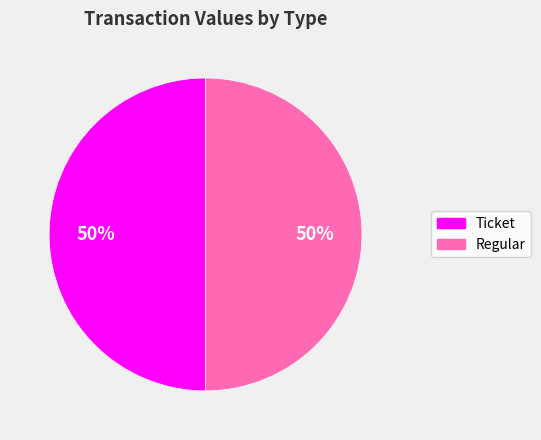

Approximately how many times larger is the value at Regular compared to Ticket?

1.0